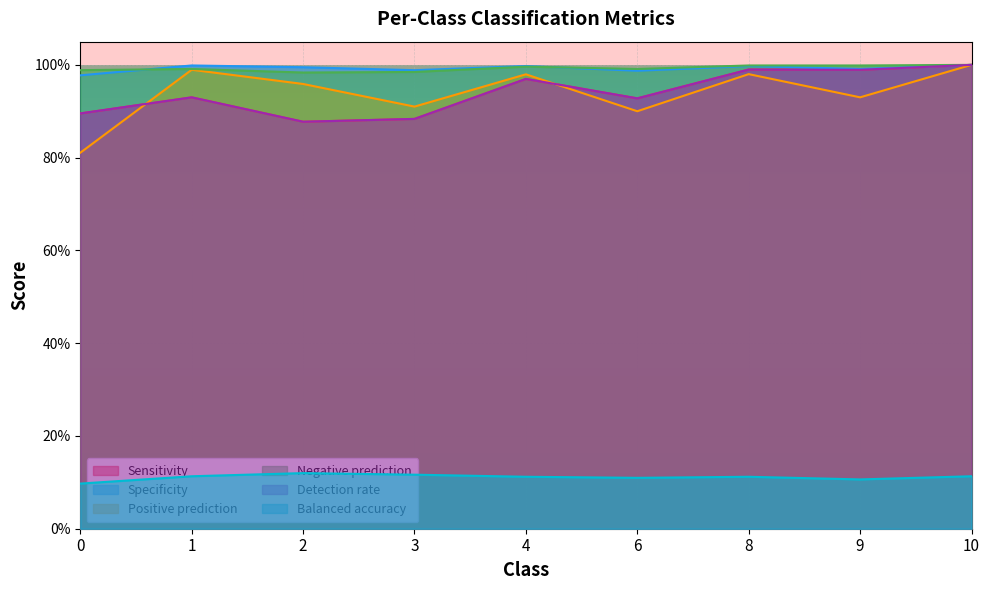

Reading right to left, transcribe all the data shown in this chart.

Sensitivity: 1.0	1.0	1.0	0.9	1.0	0.9	0.9	0.9	0.9
Specificity: 1.0	1.0	1.0	1.0	1.0	1.0	1.0	1.0	1.0
Positive prediction: 1.0	0.9	1.0	0.9	1.0	0.9	1.0	1.0	0.8
Negative prediction: 1.0	1.0	1.0	1.0	1.0	1.0	1.0	1.0	1.0
Detection rate: 1.0	1.0	1.0	0.9	1.0	0.9	0.9	0.9	0.9
Balanced accuracy: 0.1	0.1	0.1	0.1	0.1	0.1	0.1	0.1	0.1